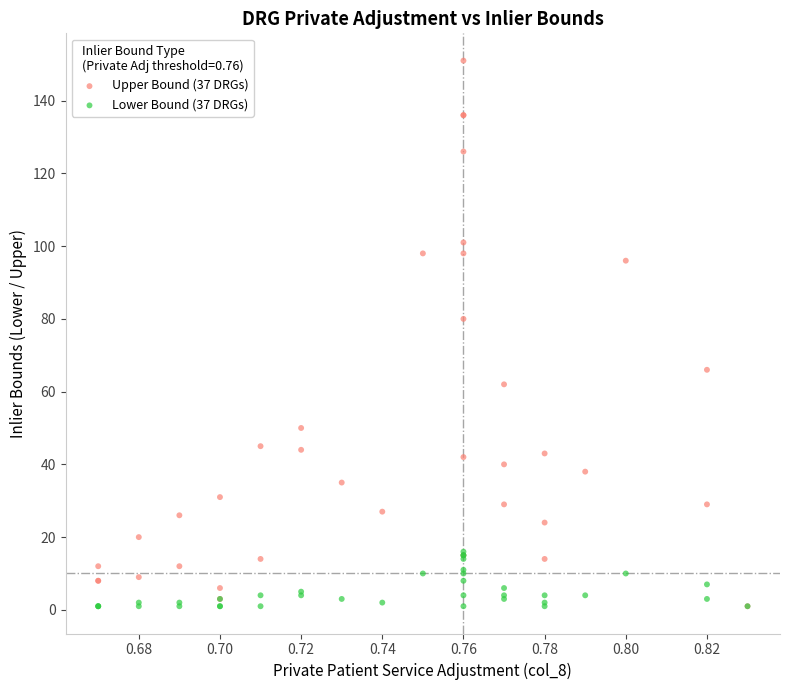

What are all the series names shown in the legend?

Upper Bound (37 DRGs), Lower Bound (37 DRGs)